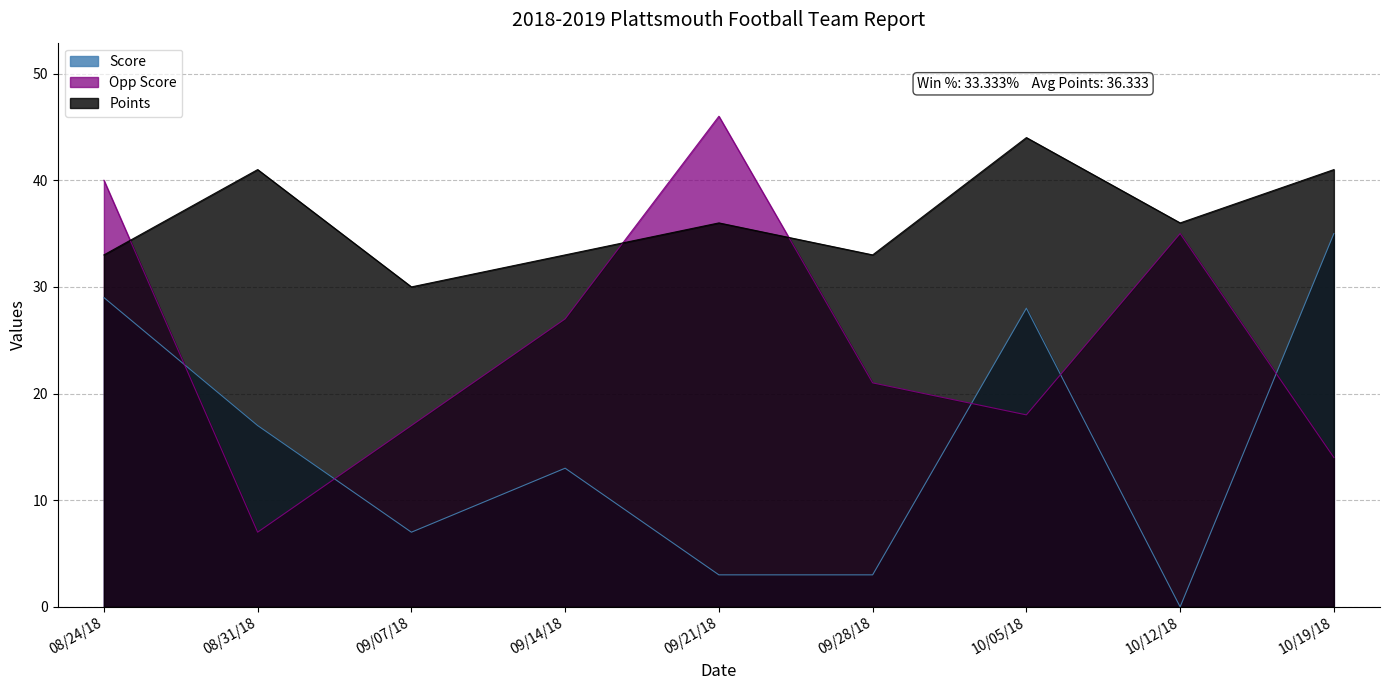

At how many categories does at least one series exceed 37?

5